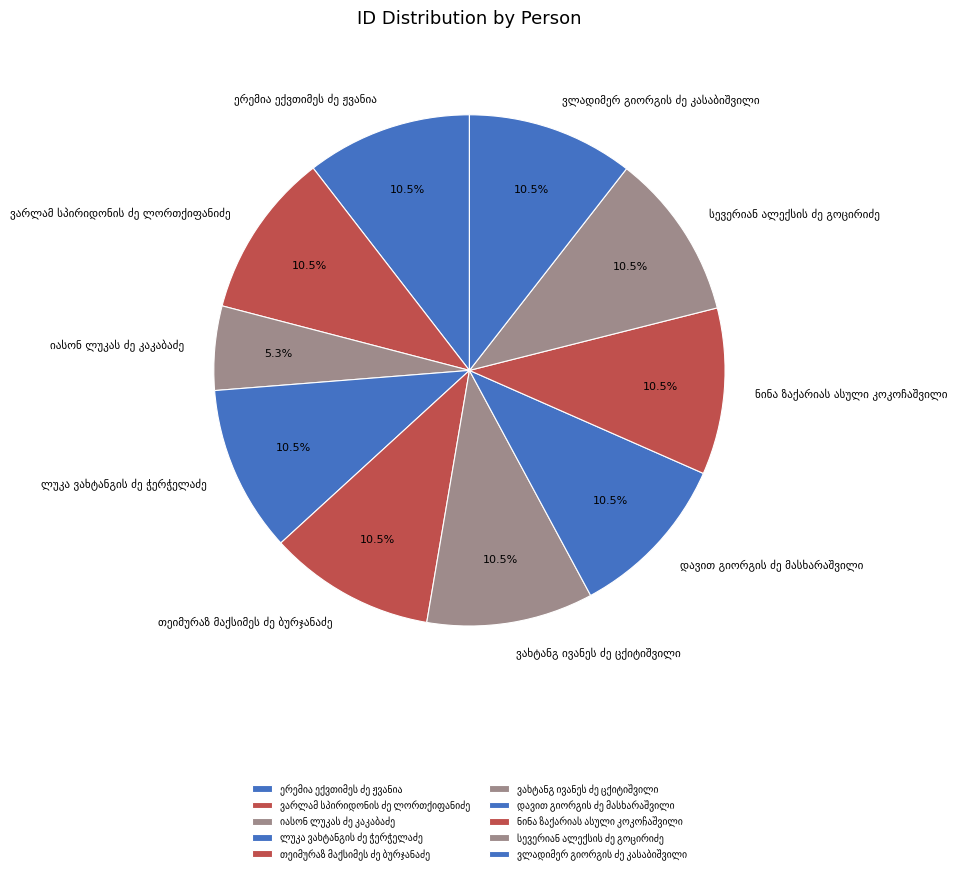

Is there any slice that represents more than half of the pie?

No